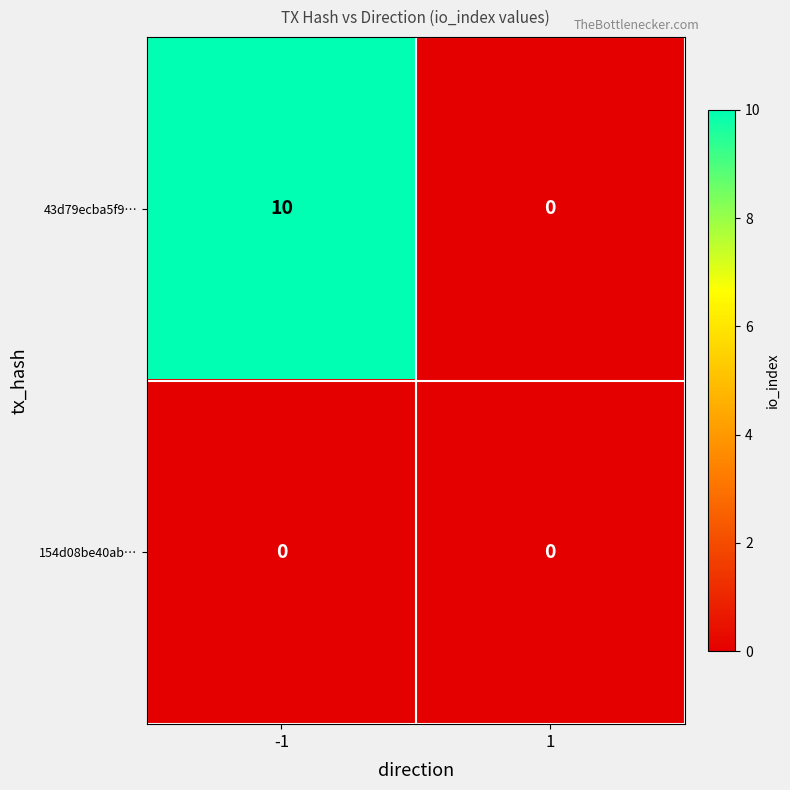

Count the number of data series in this chart.

2